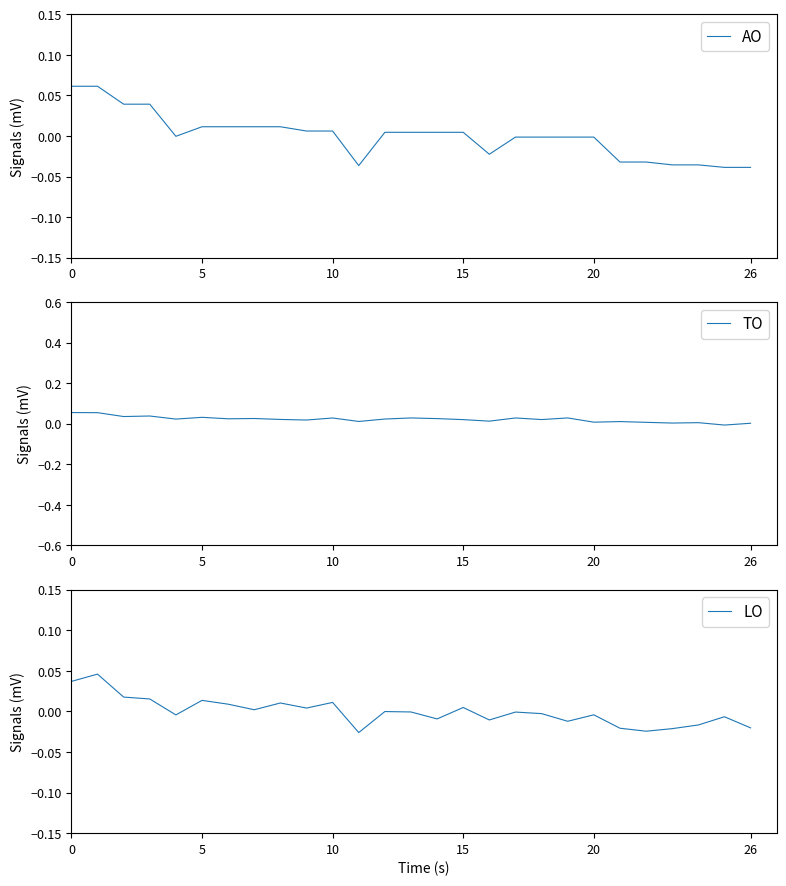

Which series has the largest total across all categories?

TO